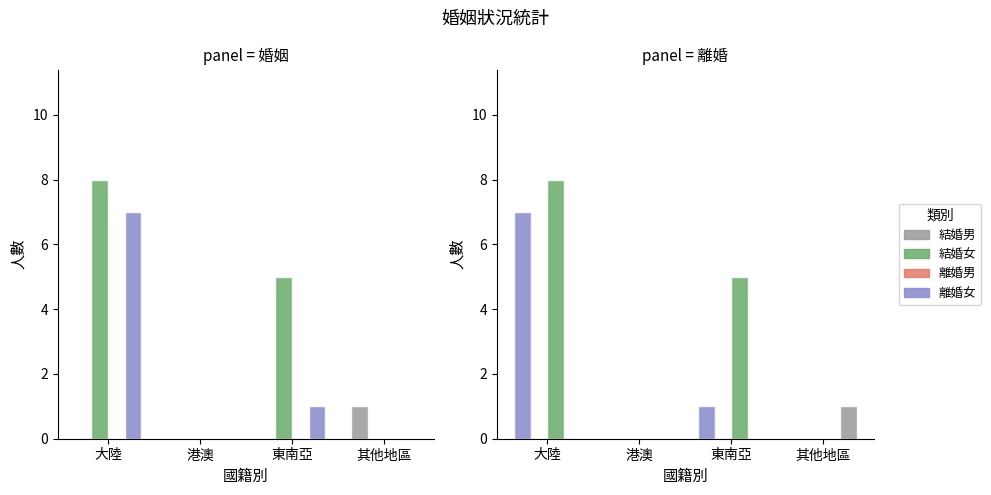

How many series are shown in this chart?

4